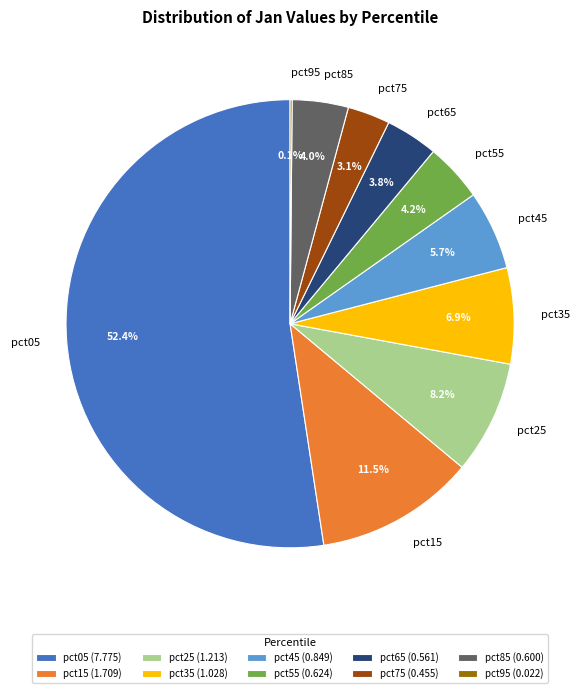

To the nearest percent, what percentage of the pie is pct05?

52%